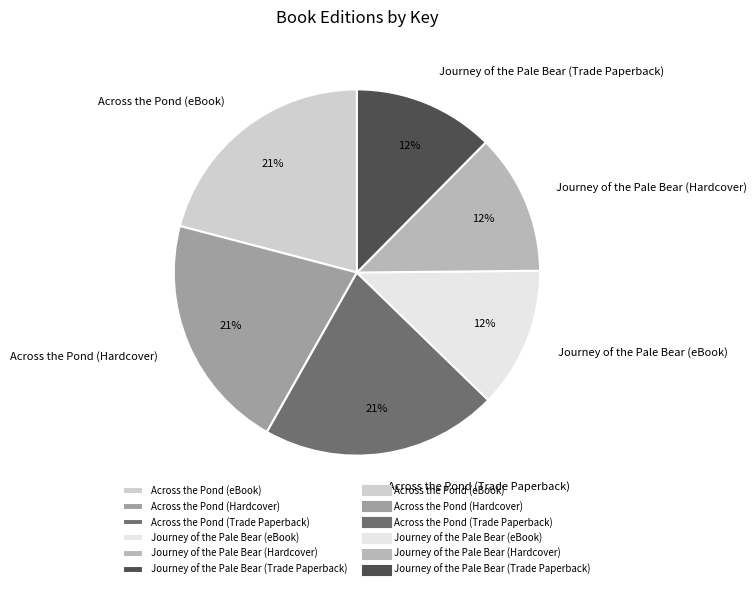

Between Journey of the Pale Bear (eBook) and Across the Pond (eBook), which is larger?

Across the Pond (eBook)